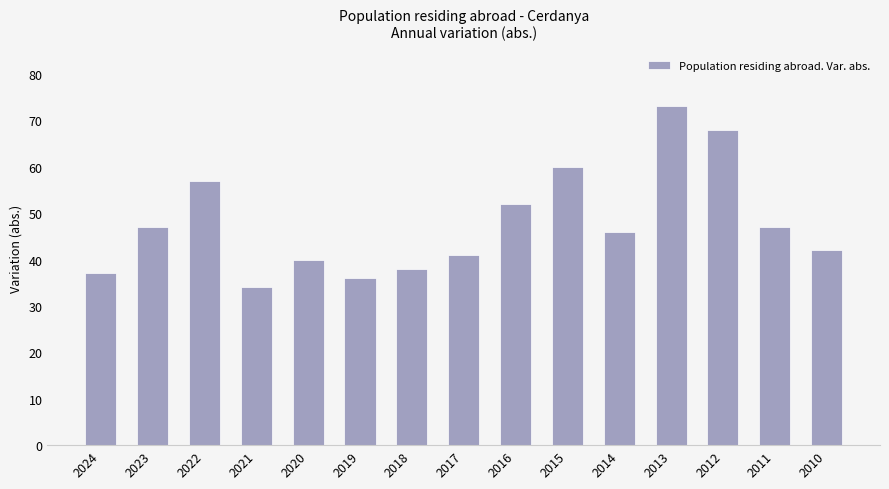

Is it true that the value at 2018 is 24?

False